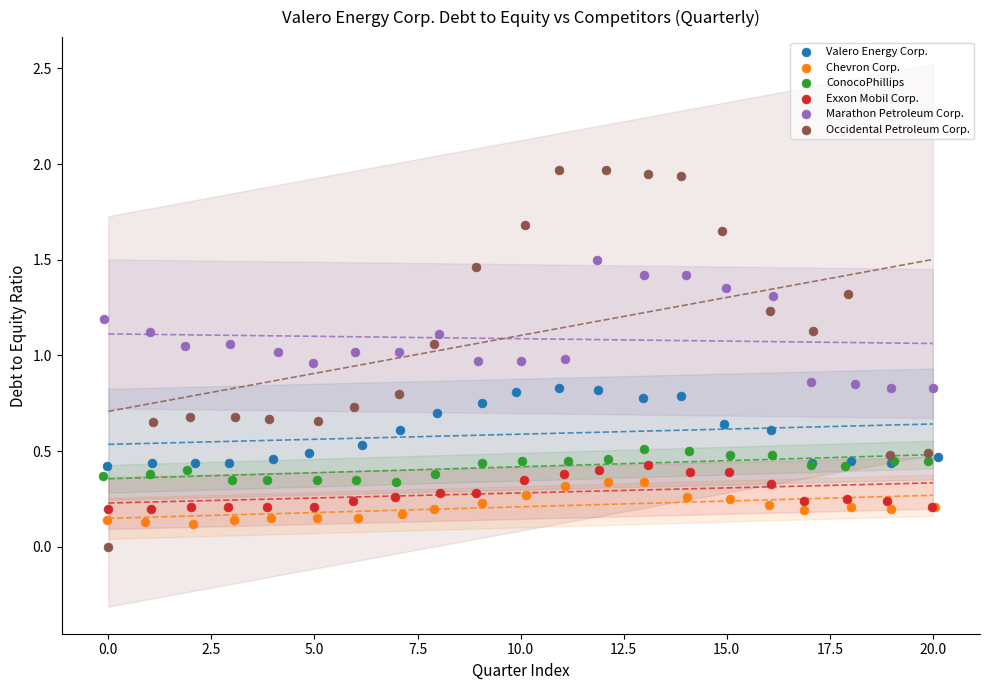

What are all the series names shown in the legend?

Valero Energy Corp., Chevron Corp., ConocoPhillips, Exxon Mobil Corp., Marathon Petroleum Corp., Occidental Petroleum Corp.